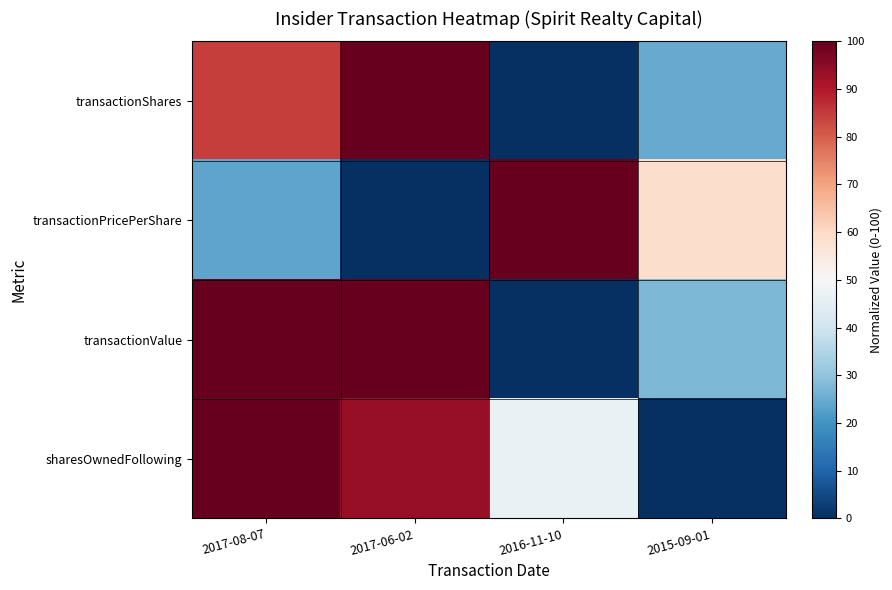

At how many categories does at least one series exceed 9?

4